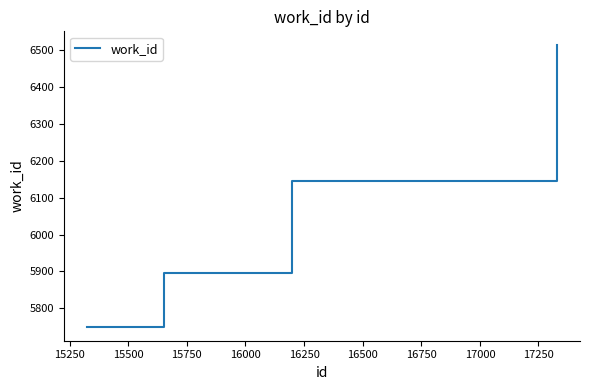

What is the maximum value shown in the chart?

6513